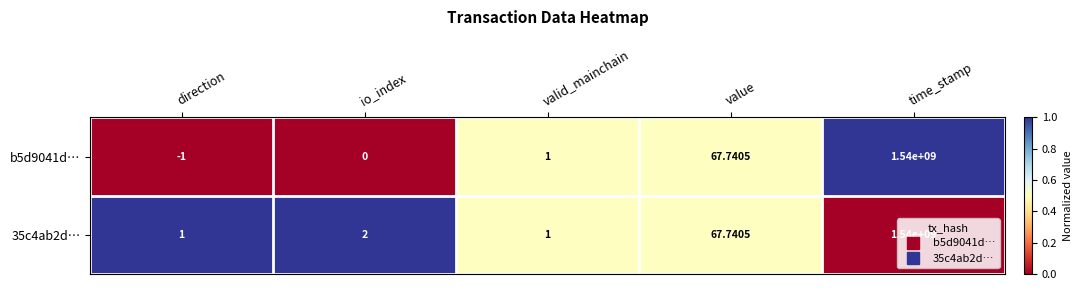

Where is b5d9041d… nearest to the value 769999999?

value